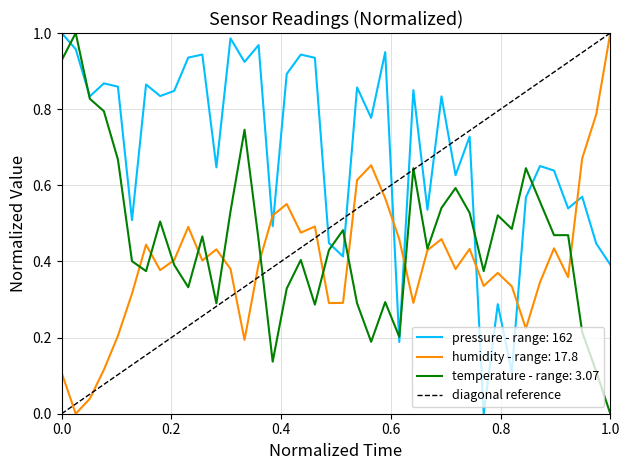

Count the values in the range 0 to 1.

2